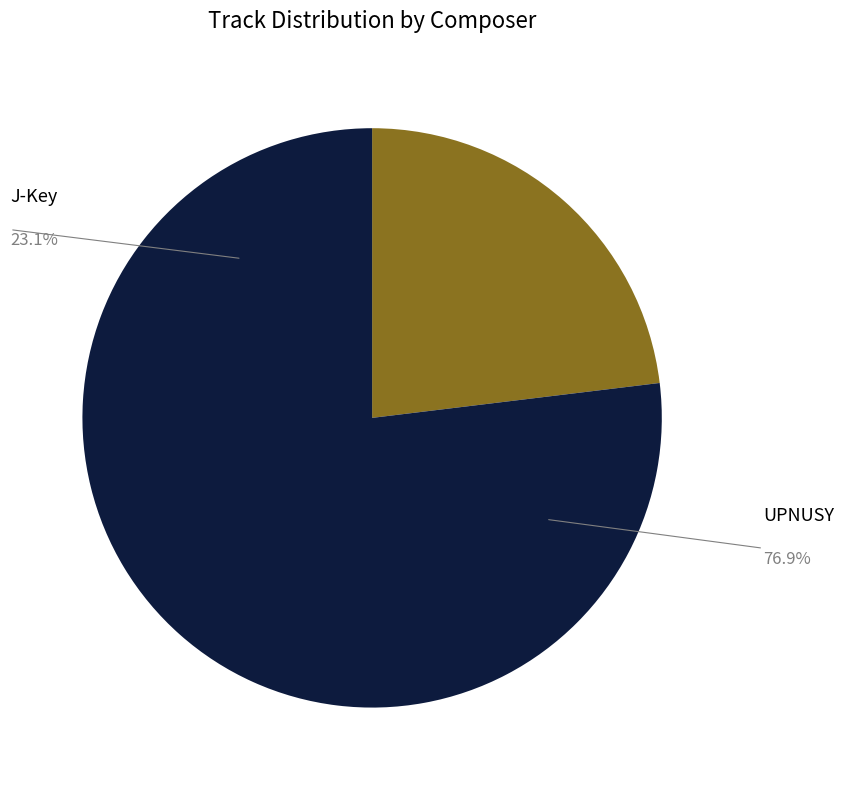

What is the ratio of the value at J-Key to the value at UPNUSY?

0.3